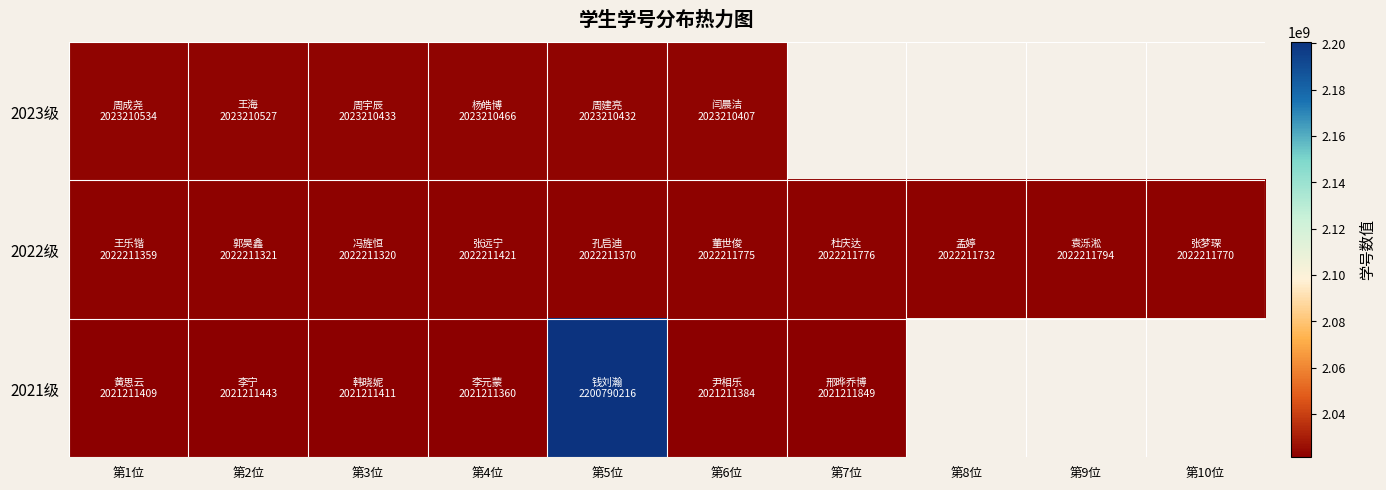

What is the highest value of the 2022级 series?

2022211794.0